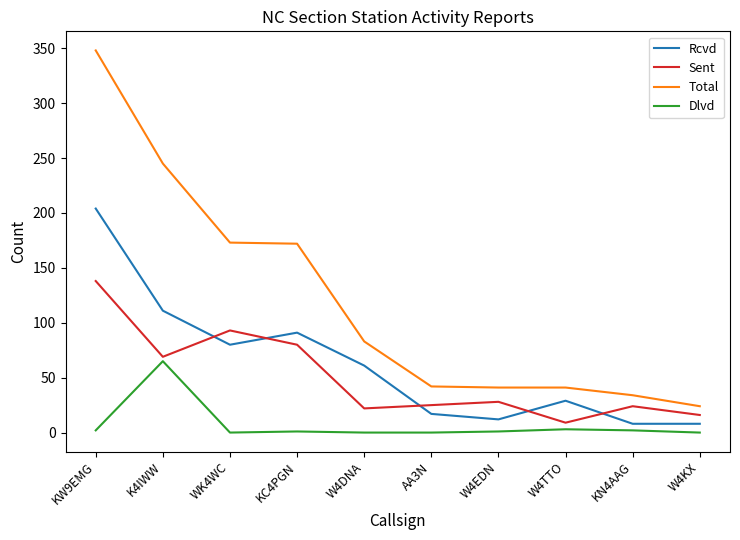

Read the Total value at KW9EMG, to the nearest 5.

350